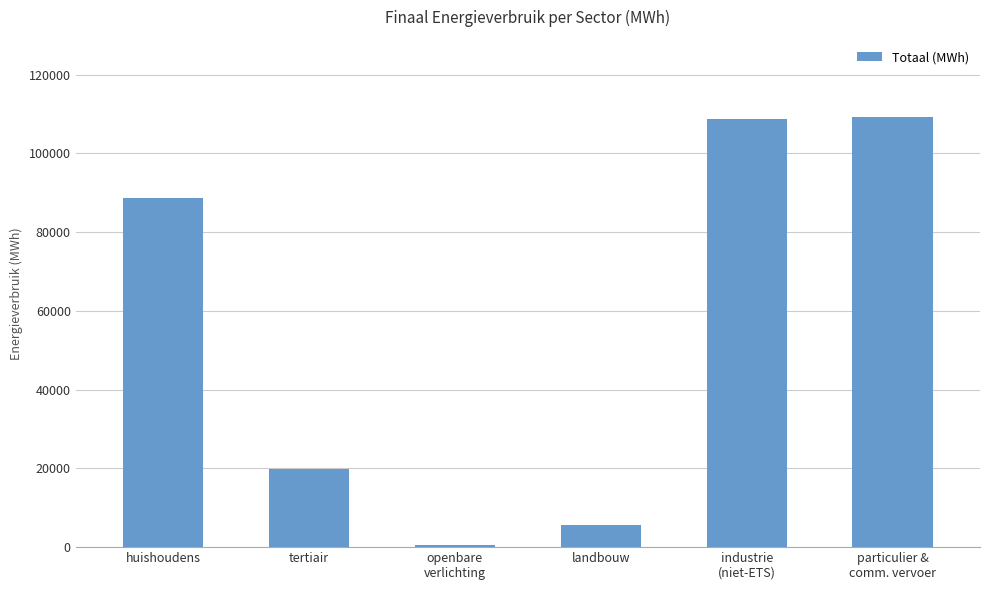

Reading right to left, extract all data points from this chart.

particulier &
comm. vervoer=109205.4	industrie
(niet-ETS)=108664.1	landbouw=5622.4	openbare
verlichting=623.7	tertiair=19858.1	huishoudens=88570.8